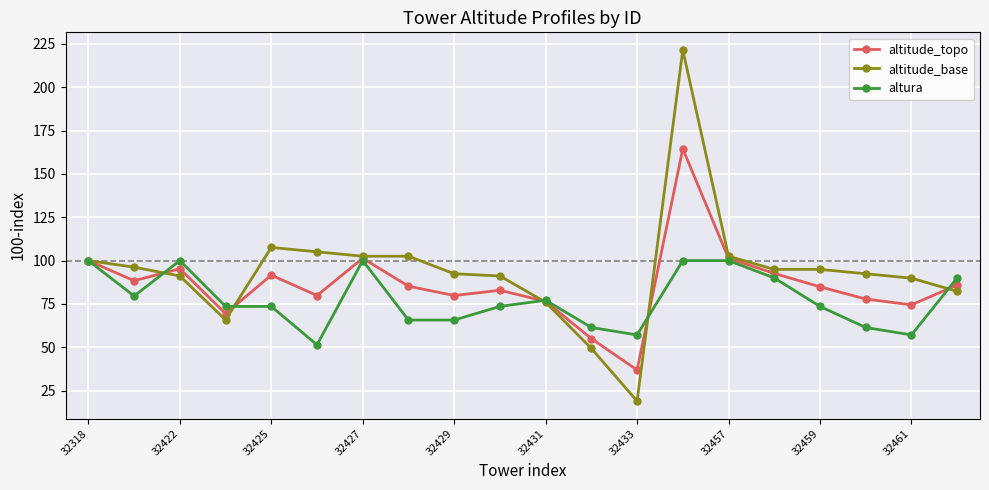

Rank the series by their maximum value, from highest to lowest.

altitude_base, altitude_topo, altura